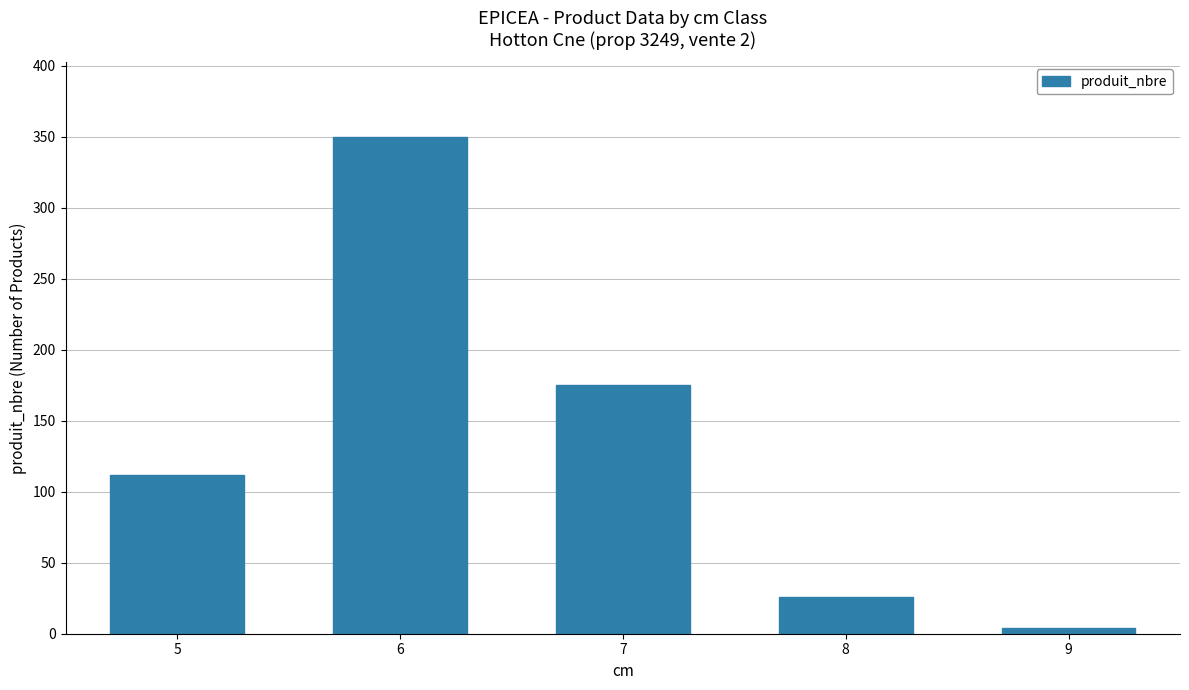

What is the change in value from 6 to 8?

-324